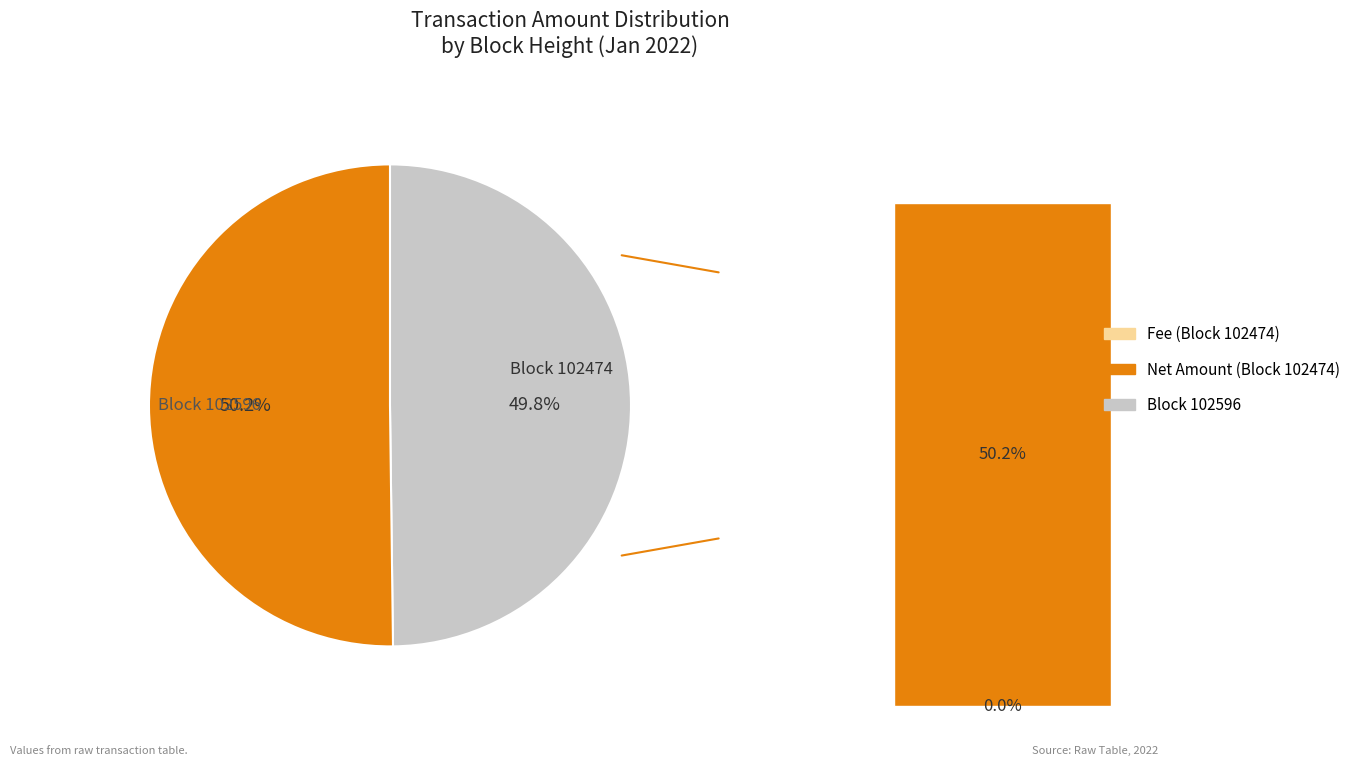

Rank the categories by value from lowest to highest.

102596, 102474